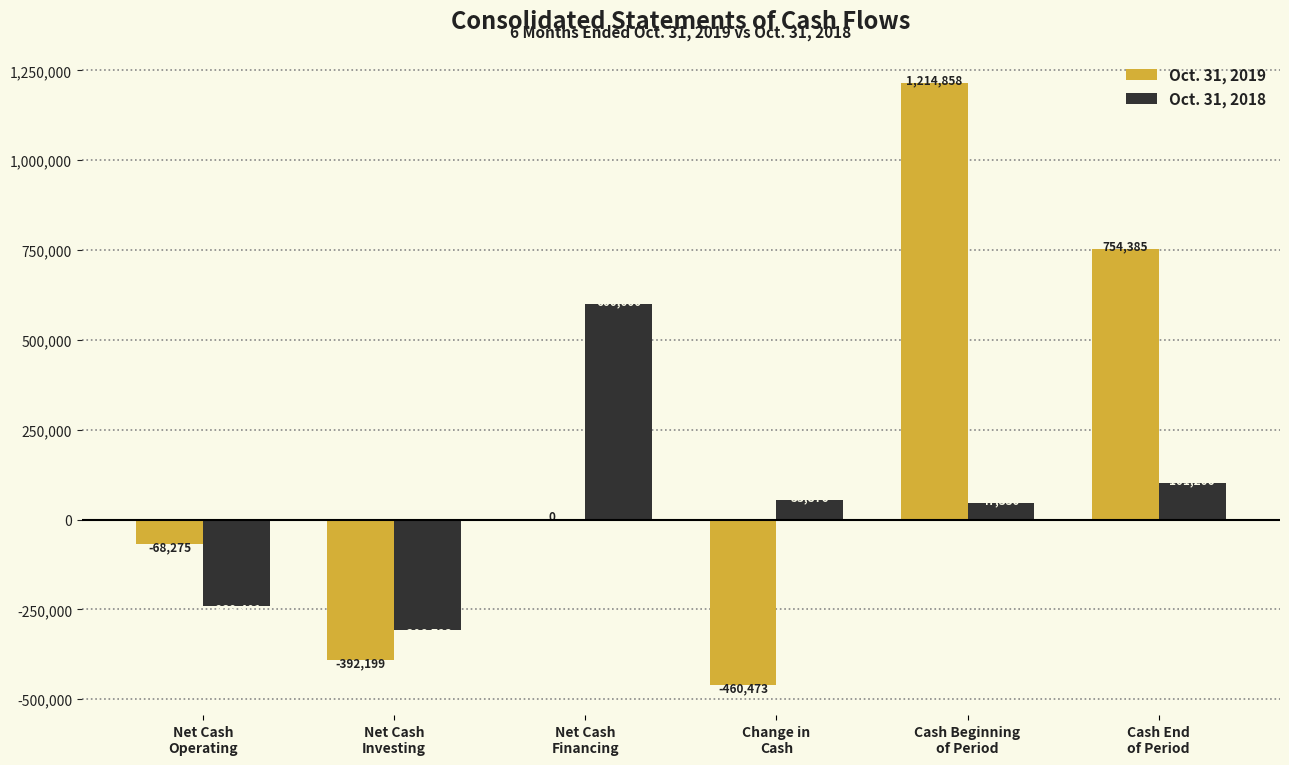

At which label is Oct. 31, 2019 closest to 377192?

Net Cash
Financing